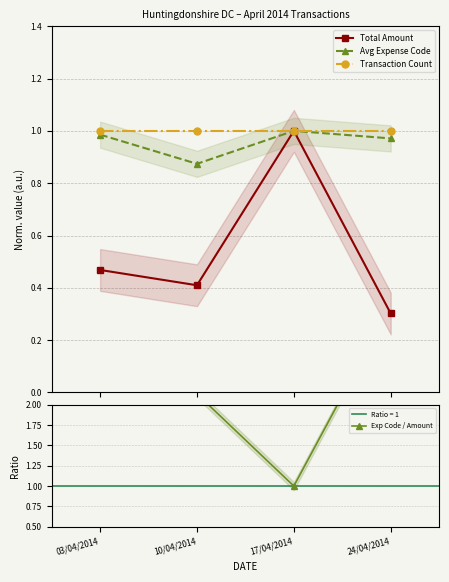

Reading left to right, what are all the values shown in this chart?

Total Amount: 03/04/2014=0.5	10/04/2014=0.4	17/04/2014=1.0	24/04/2014=0.3
Avg Expense Code: 03/04/2014=1.0	10/04/2014=0.9	17/04/2014=1.0	24/04/2014=1.0
Transaction Count: 03/04/2014=1.0	10/04/2014=1.0	17/04/2014=1.0	24/04/2014=1.0
Exp Code / Amount: 03/04/2014=2.1	10/04/2014=2.1	17/04/2014=1.0	24/04/2014=3.2